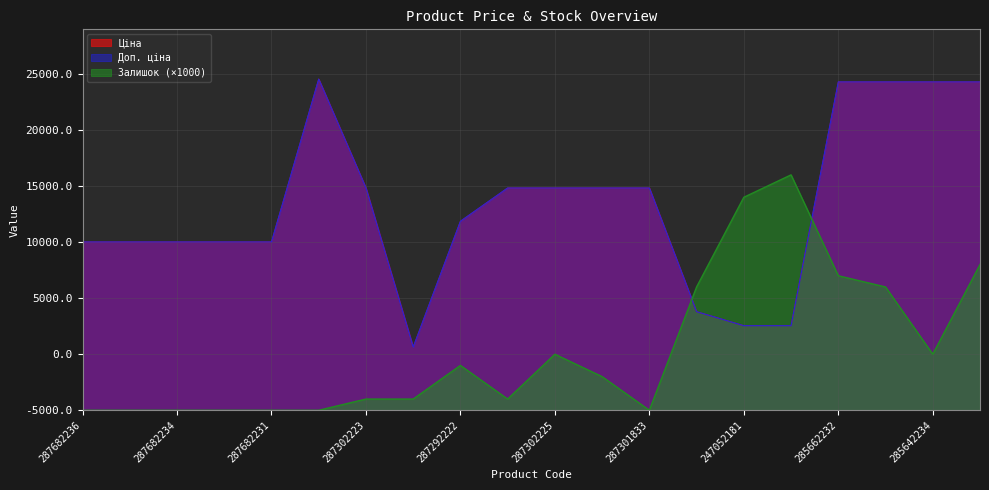

Count the number of data series in this chart.

3